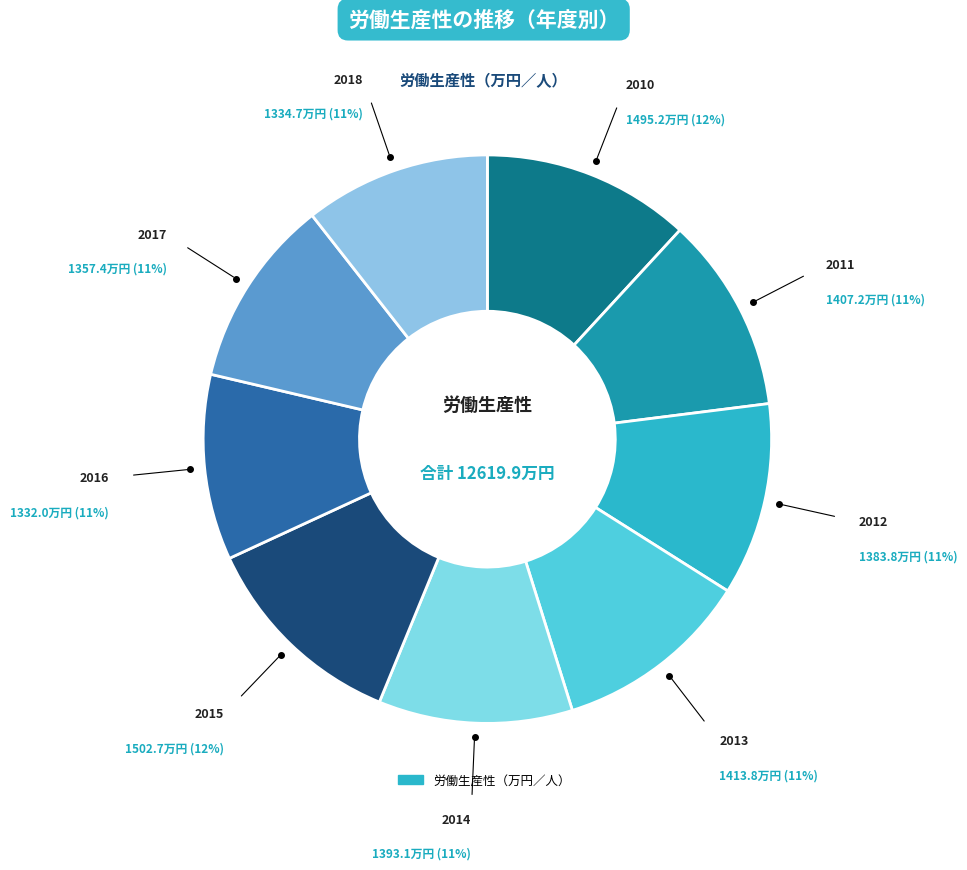

Count the number of slices in the pie.

9